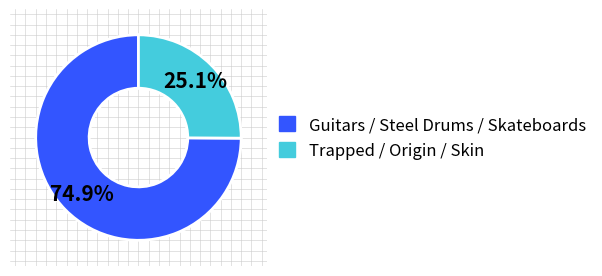

Is there a majority slice in this chart?

Yes